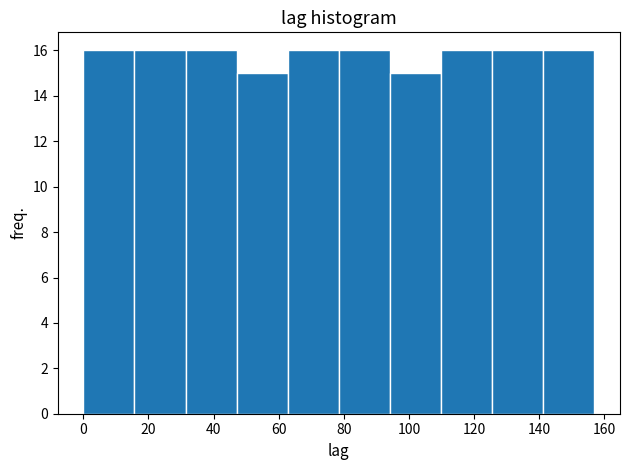

What is the height of the bar covering 16 to 32 on the x-axis? Neither the bar edges nor the heights are printed on the chart, so give them approximately, as read against the axes.

16